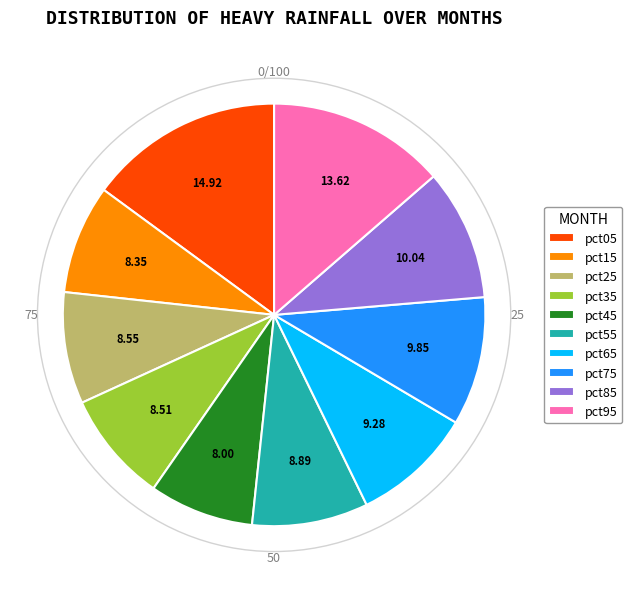

Does pct65 account for over 50% of the chart?

No